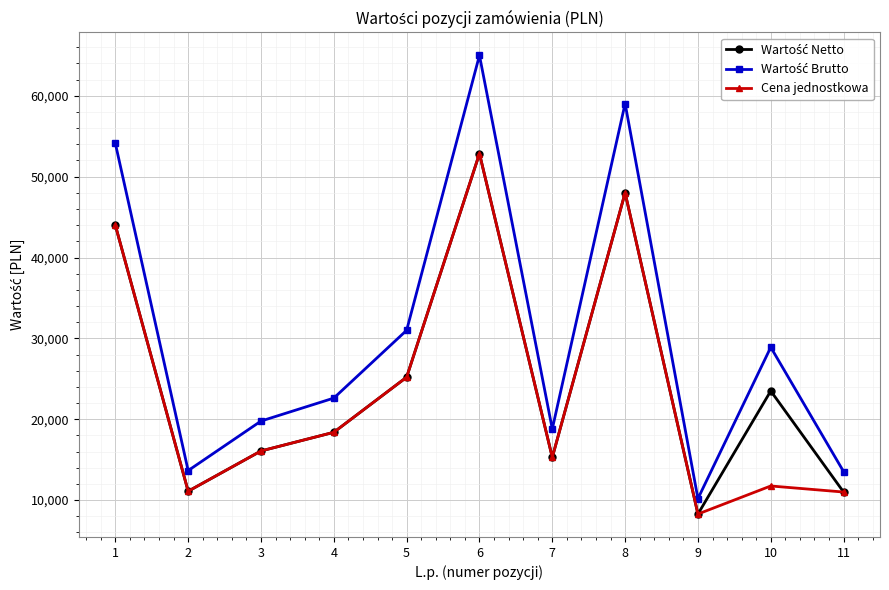

Where is the first local maximum for Cena jednostkowa?

6